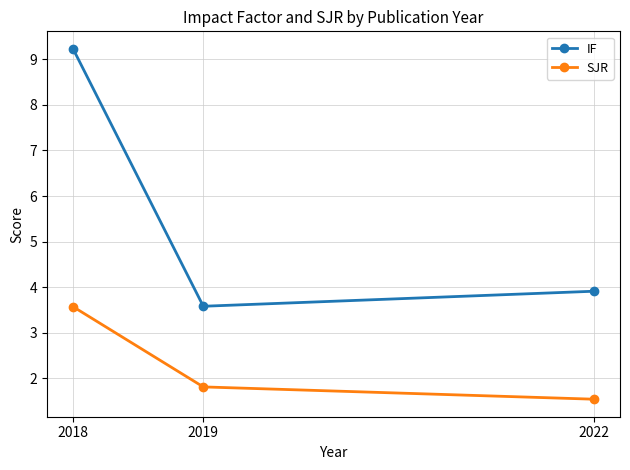

Which series has the largest range (max minus min)?

IF